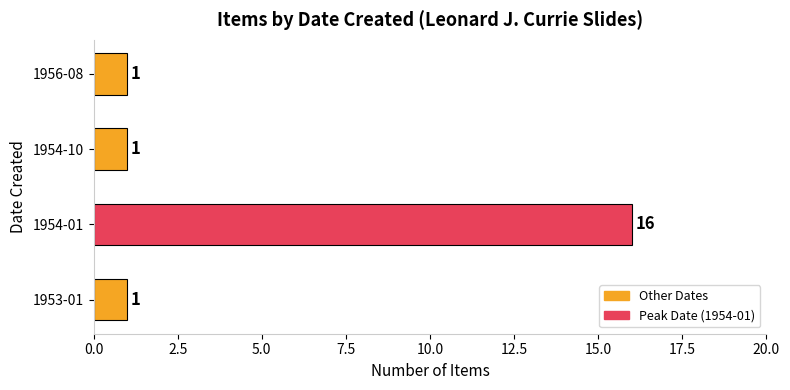

What is the sum of all values?

19